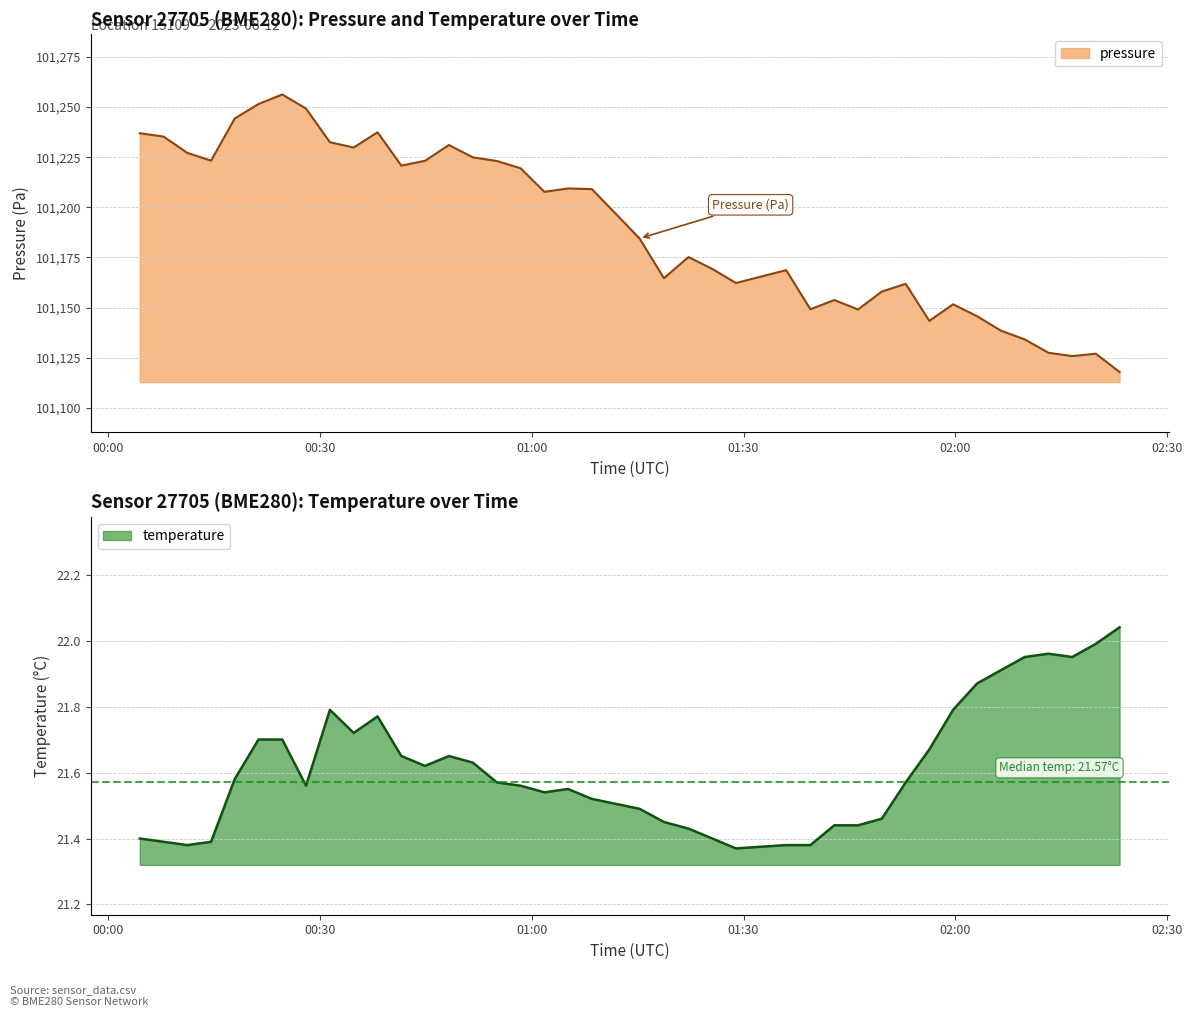

True or false: pressure and temperature intersect in this chart.

False